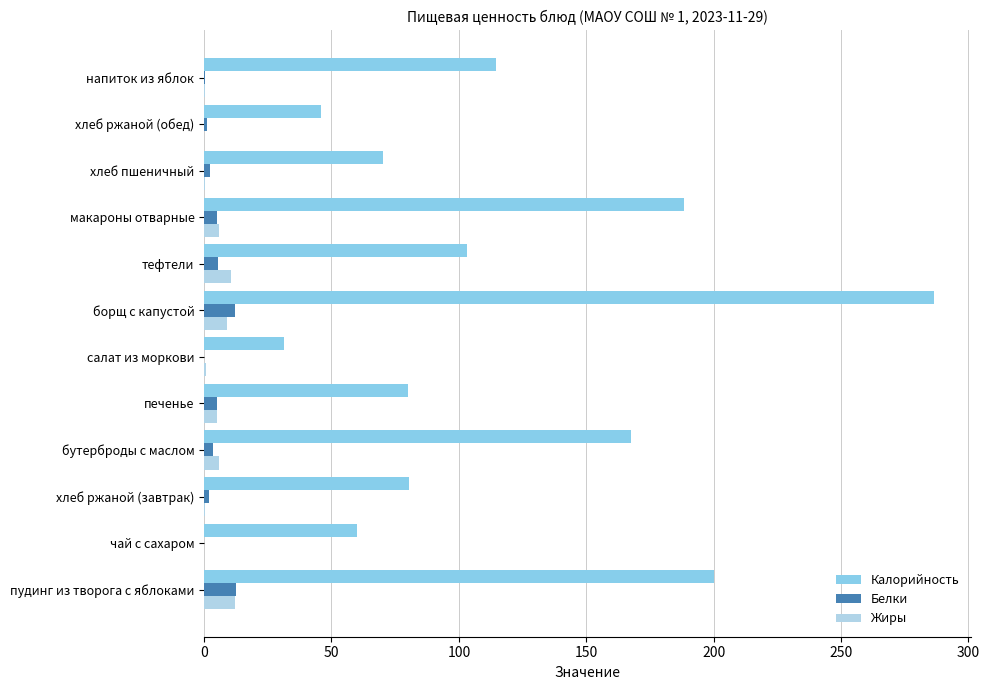

Between бутерброды с маслом and напиток из яблок, which series saw the biggest shift?

Калорийность